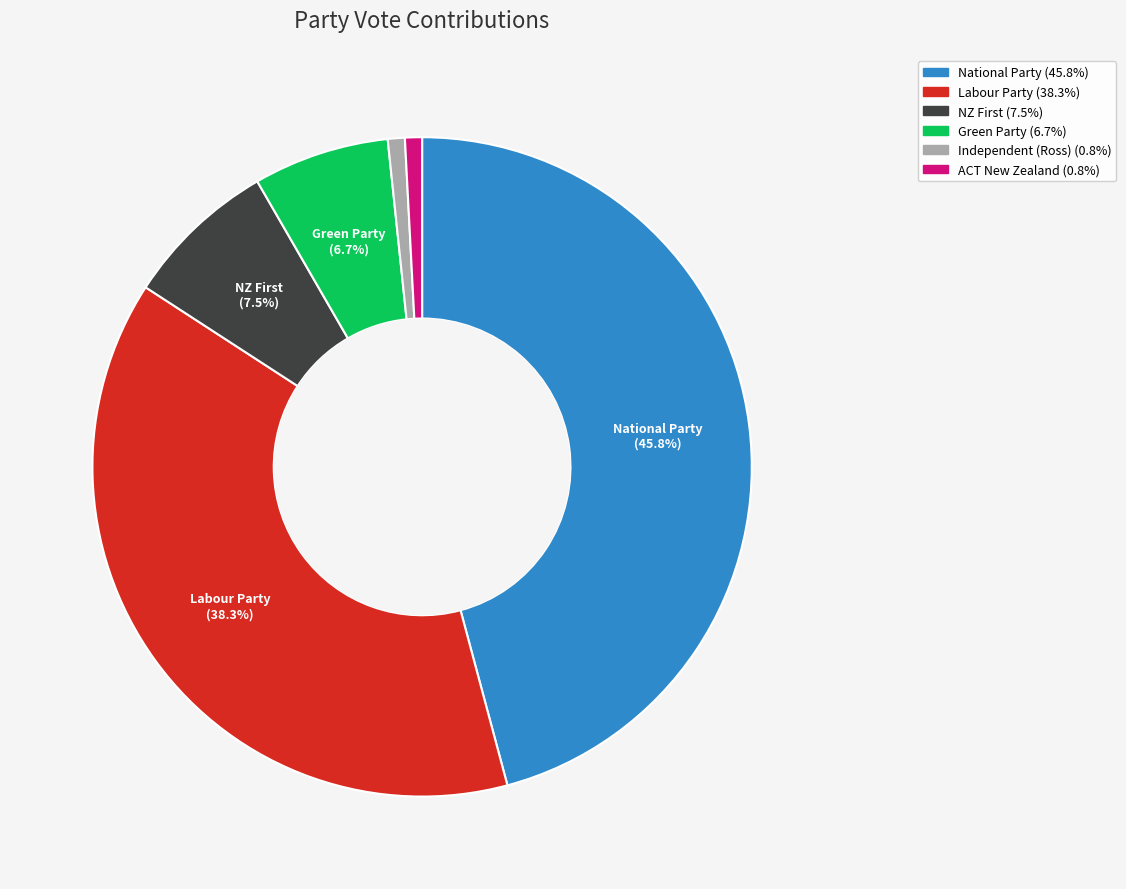

Does any single category account for the majority?

No